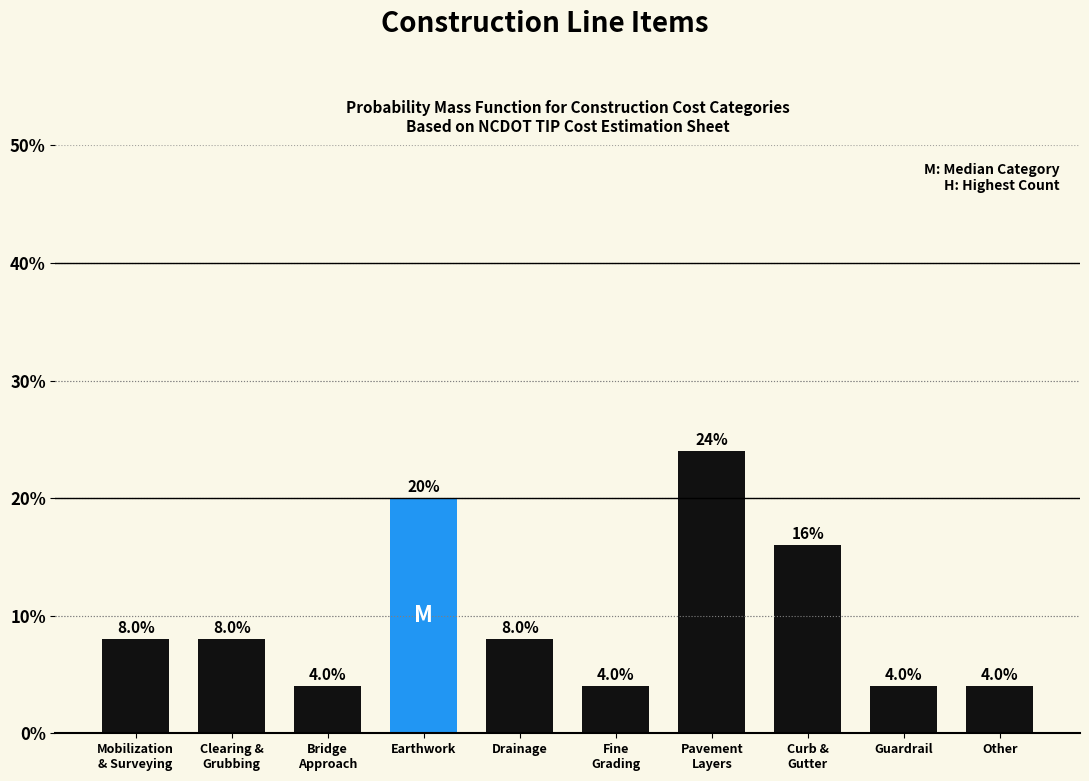

Reading left to right, transcribe all the data shown in this chart.

8	8	4	20	8	4	24	16	4	4